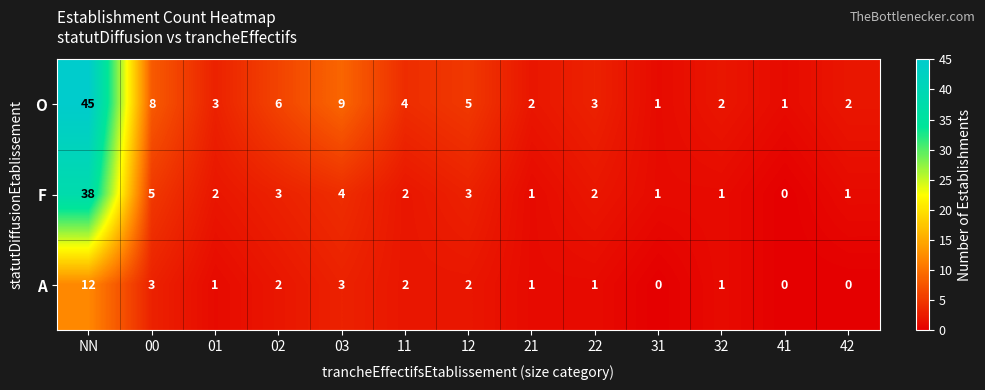

What is the average value of the O series?

7